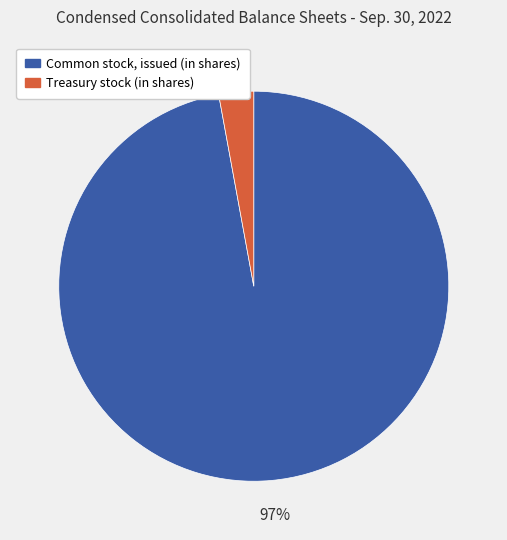

Which slice represents more than half of the pie?

Common stock, issued (in shares)